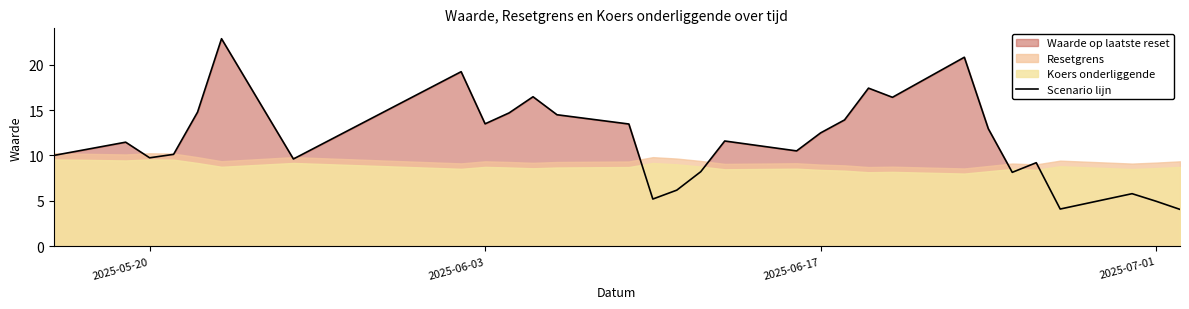

The value of Scenario lijn at 2025-06-17 is 3.3. True or false?

False